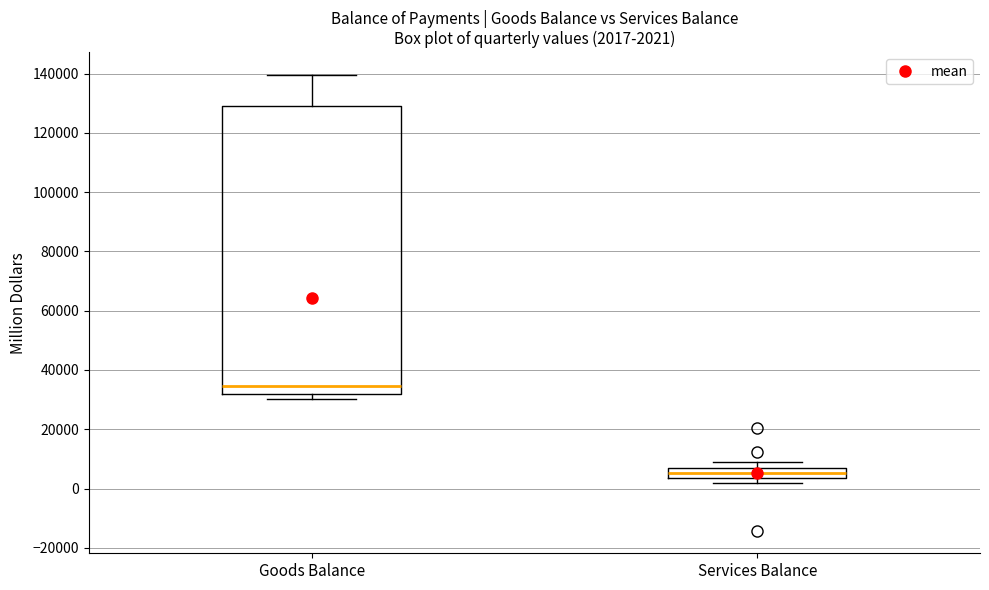

Comparing the boxes themselves (not the whiskers), which one is the tallest?

Goods Balance